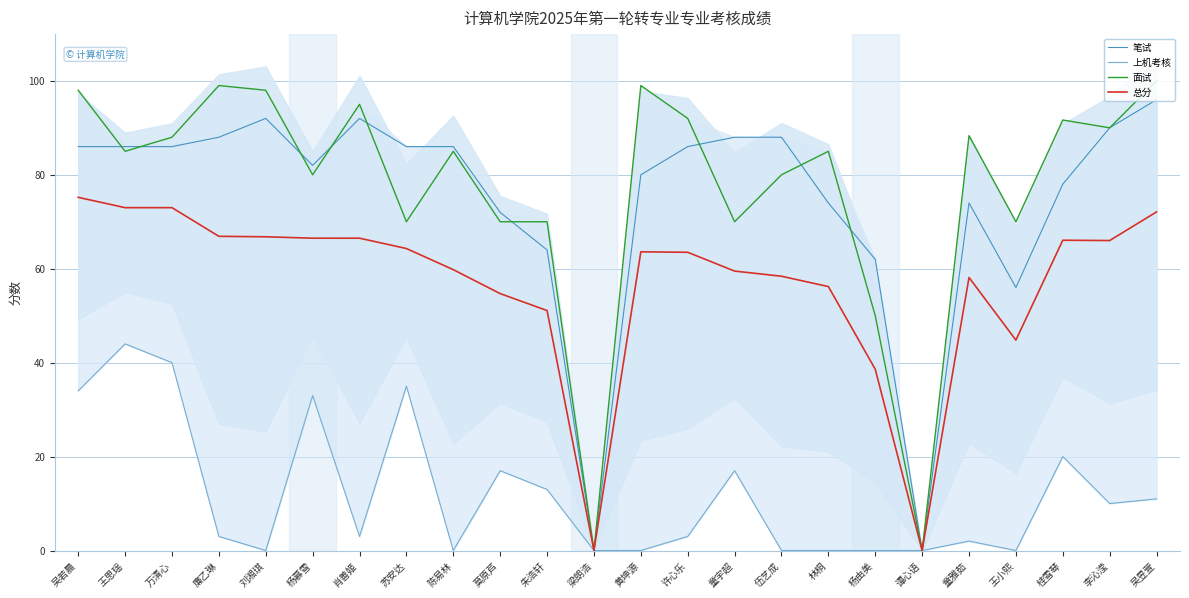

Which series has the largest total across all categories?

面试